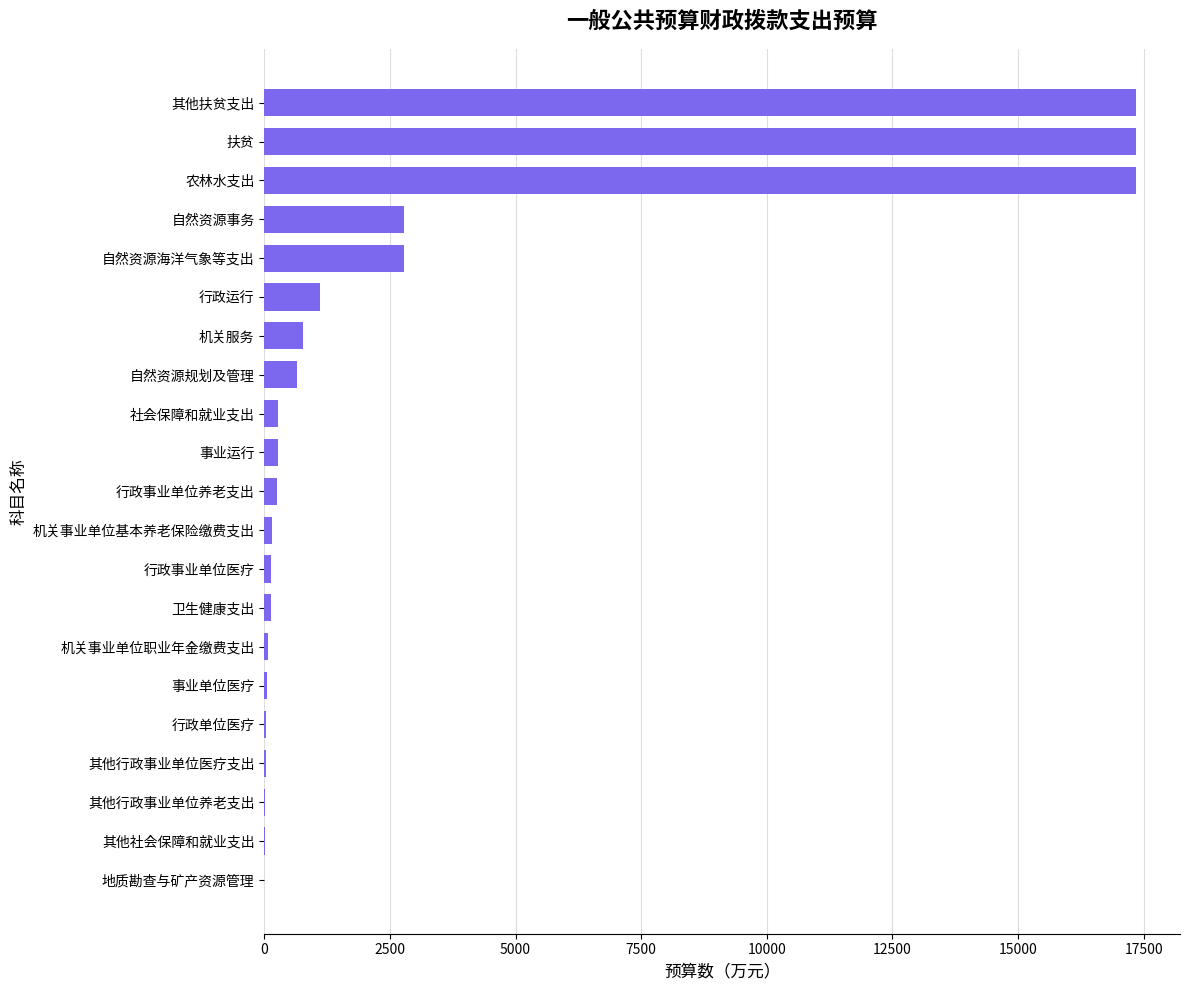

Are the bars horizontal?

Yes